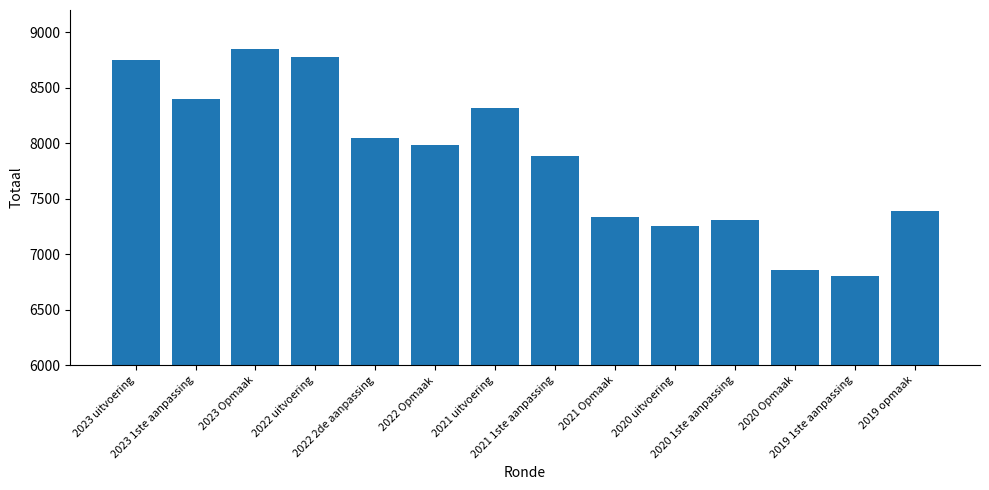

How many values are below 7980?

7